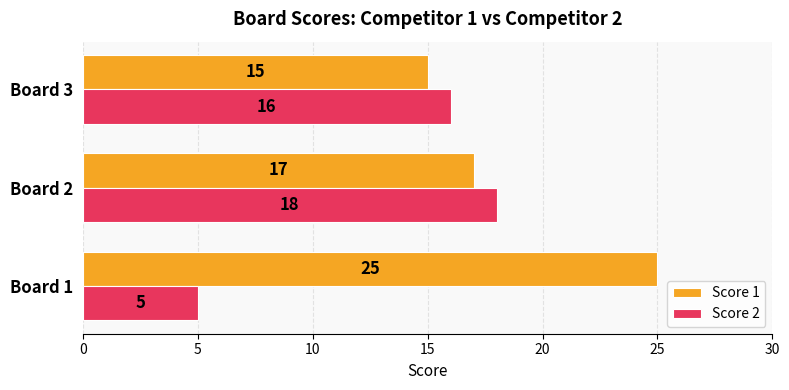

Which category has the highest value across all series?

Board 1